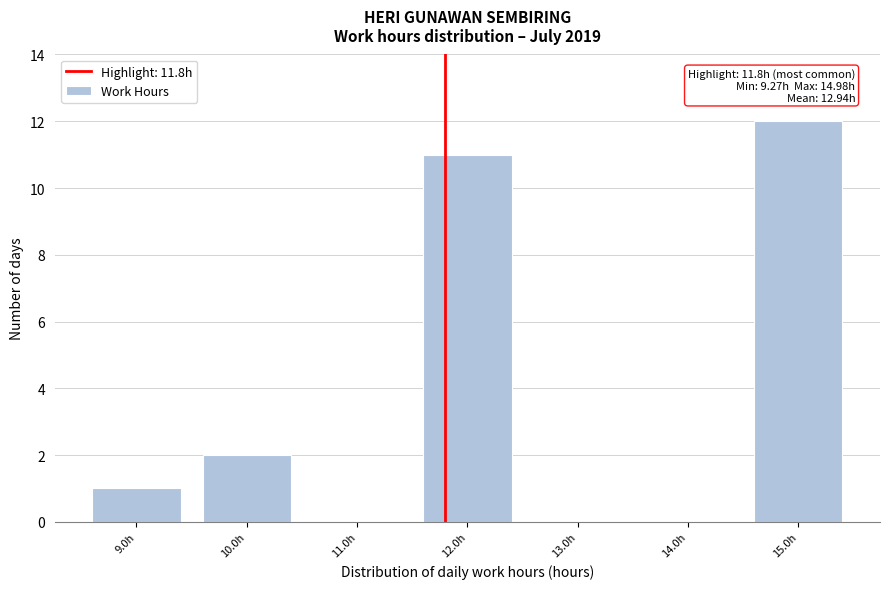

Which range on the x-axis has the tallest bar?

14.5 to 15.5